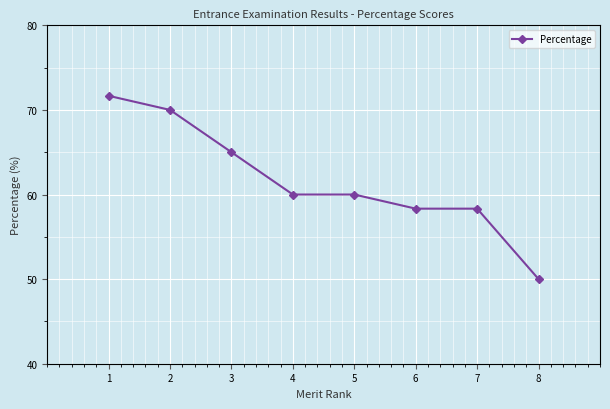

What is the change in value from 1 to 3?

-6.7